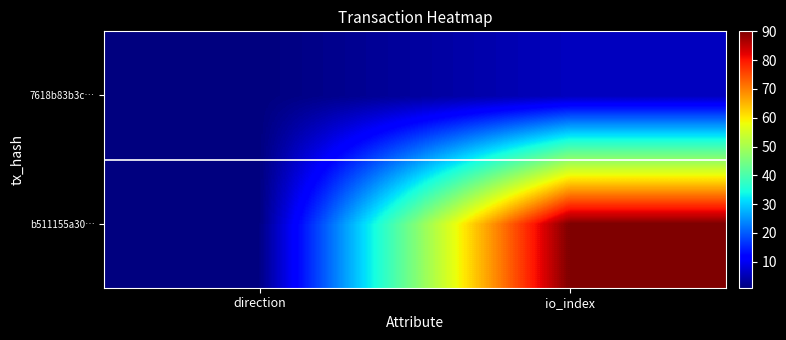

Reading right to left, what are all the values shown in this chart?

b511155a30…: io_index=90	direction=1
7618b83b3c…: io_index=6	direction=1